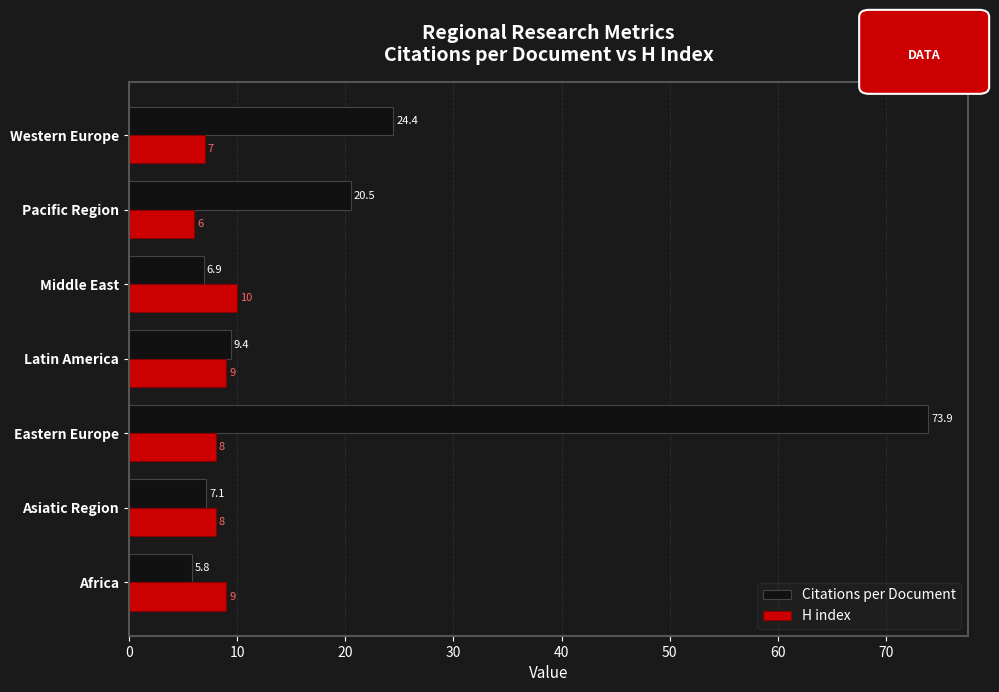

At how many categories does at least one series exceed 58?

1